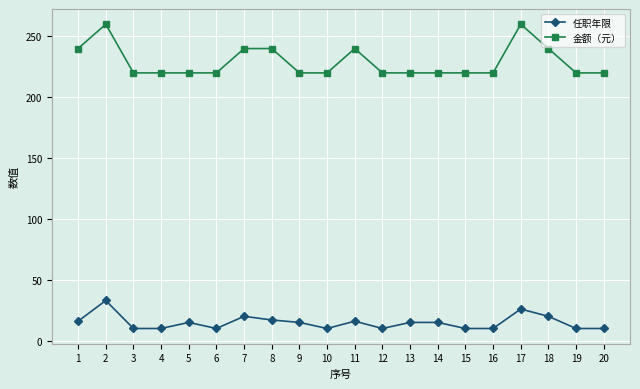

True or false: 金额（元） and 任职年限 intersect in this chart.

False